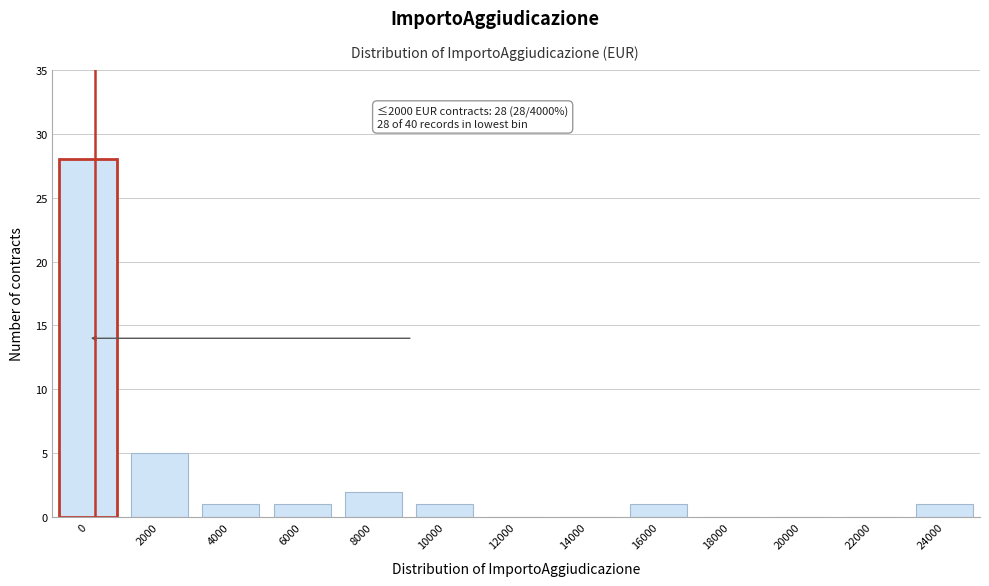

Reading right to left, what are all the values shown in this chart?

24000=1	22000=0	20000=0	18000=0	16000=1	14000=0	12000=0	10000=1	8000=2	6000=1	4000=1	2000=5	0=28